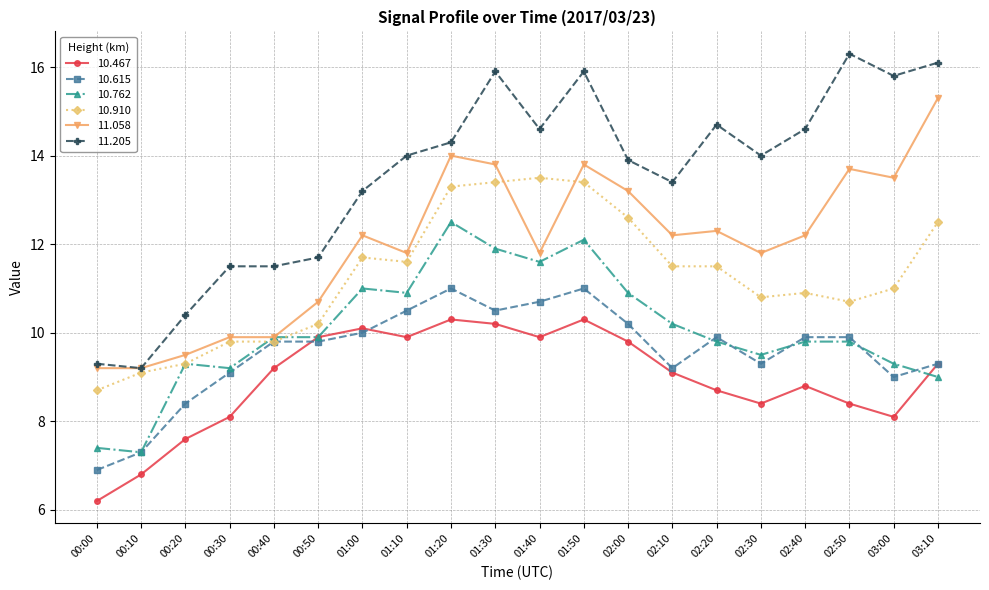

What is the minimum value shown in the chart?

6.2